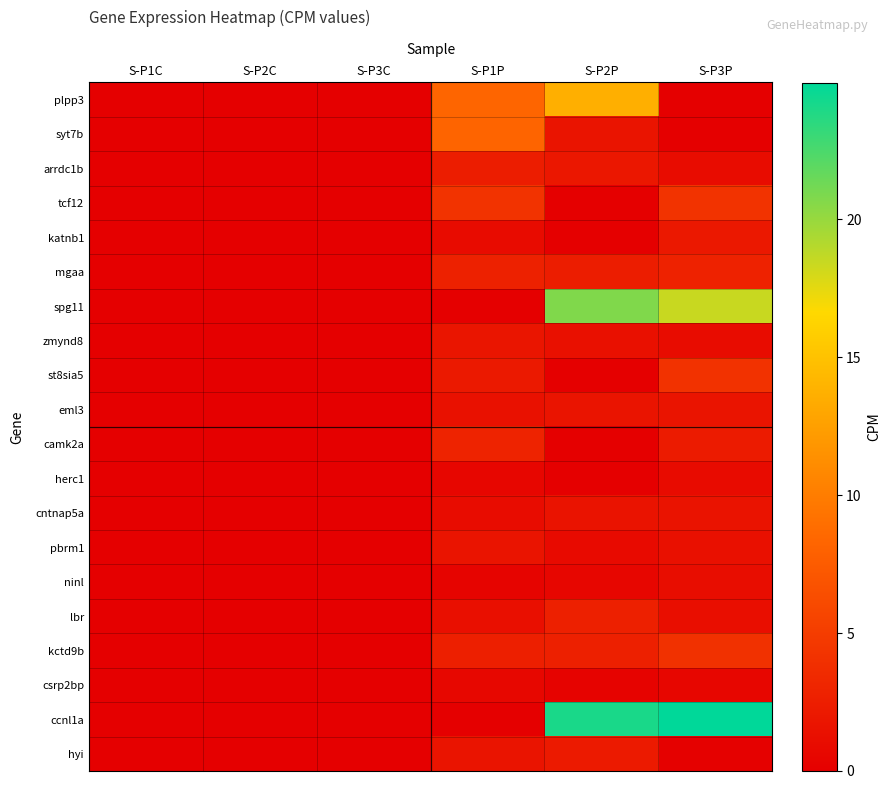

What is the greatest value displayed?

25.0